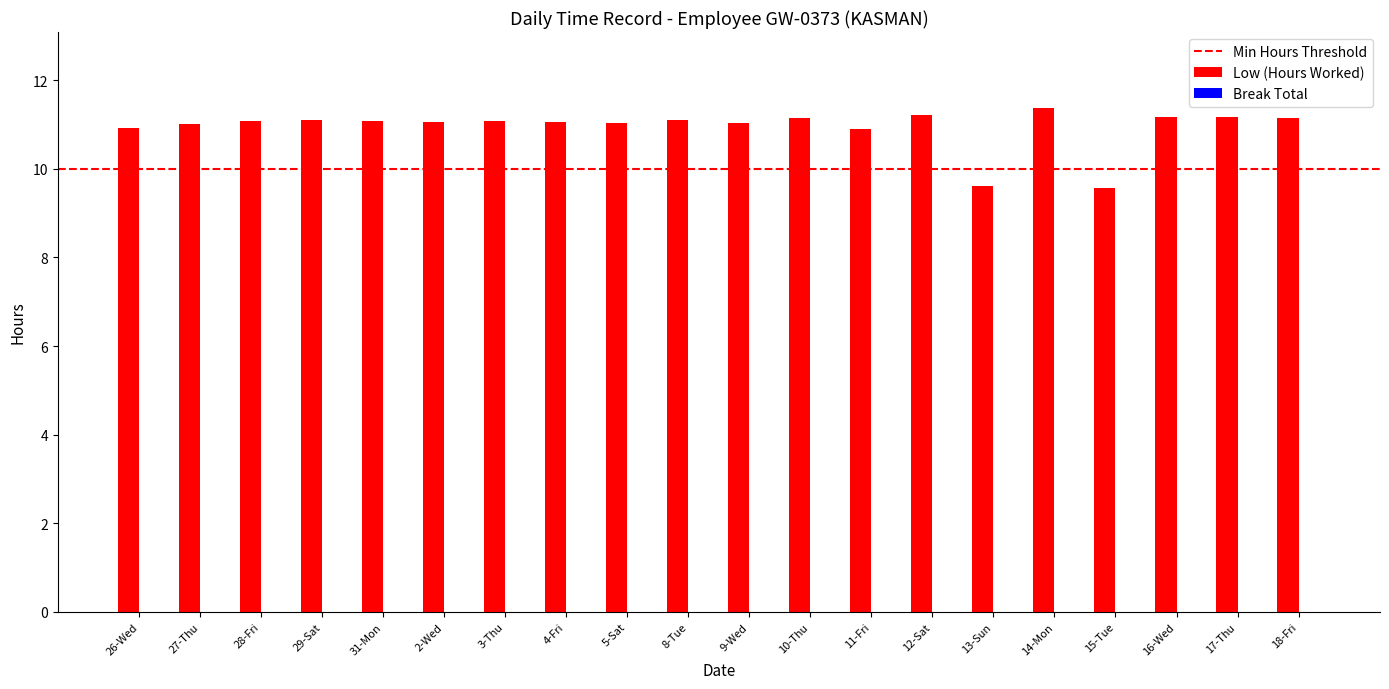

What is the sum of all values?

218.9